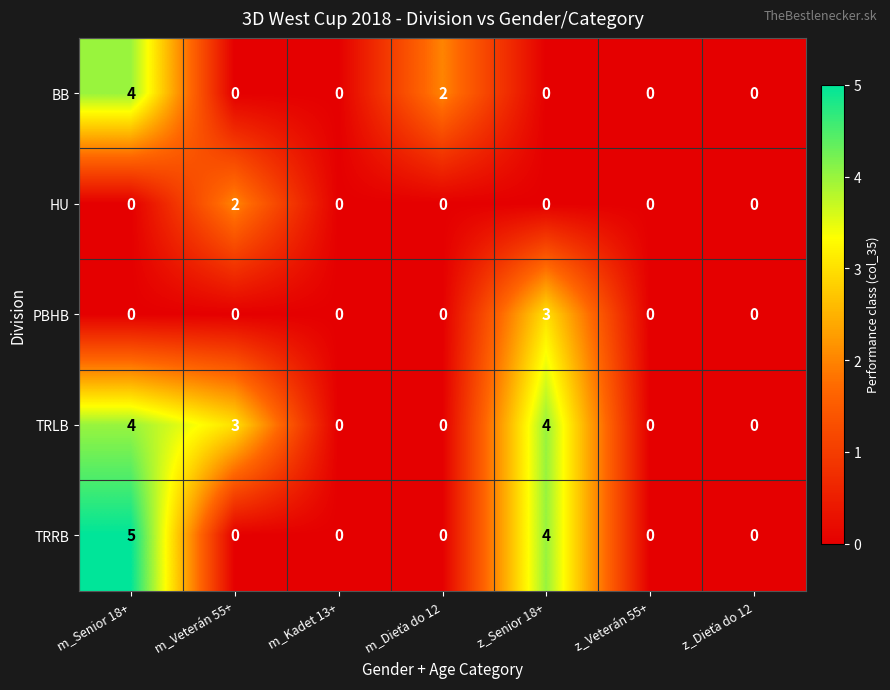

The value of BB at m_Kadet 13+ is 0. True or false?

True